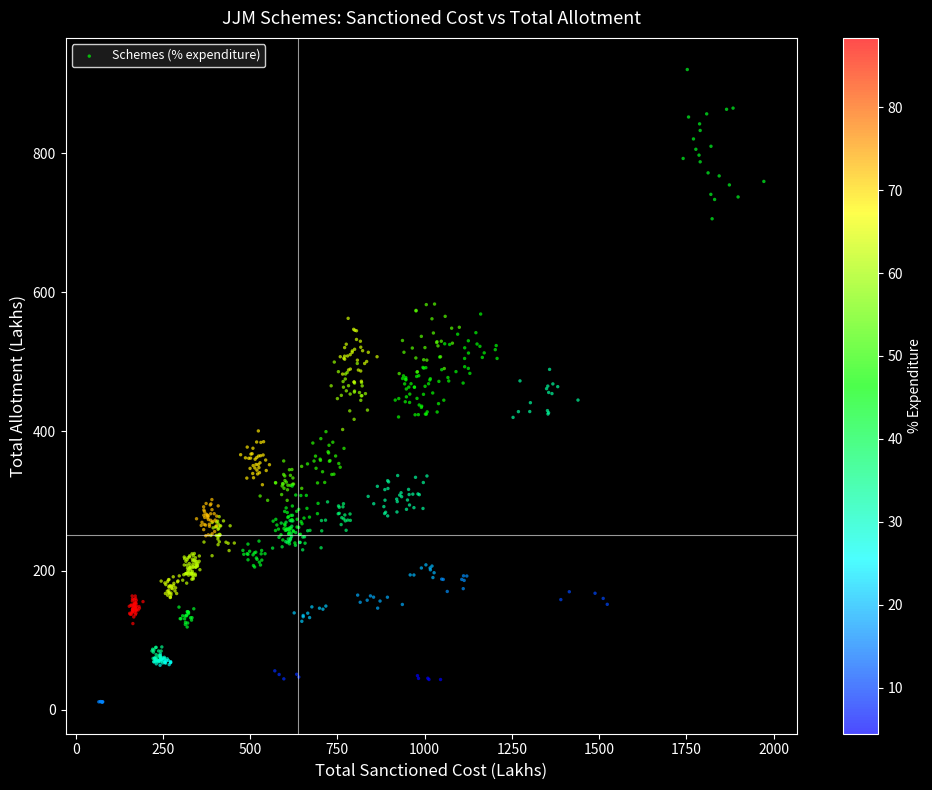

What is the range of X values (max minus min)?

1906.0